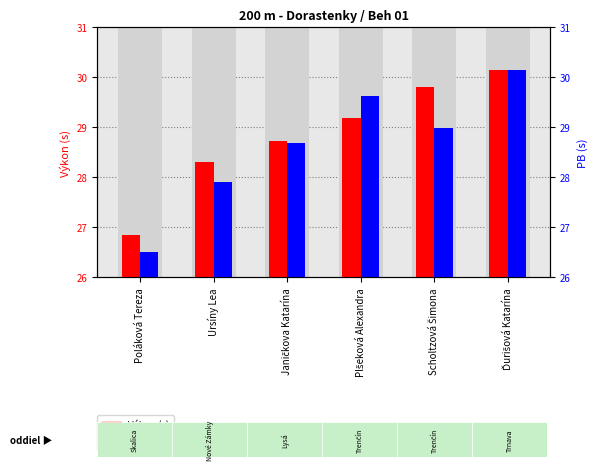

Rank the categories by PB value from lowest to highest.

Poláková Tereza, Ursíny Lea, Janičkova Katarína, Scholtzová Šimona, Plšeková Alexandra, Ďurišová Katarína